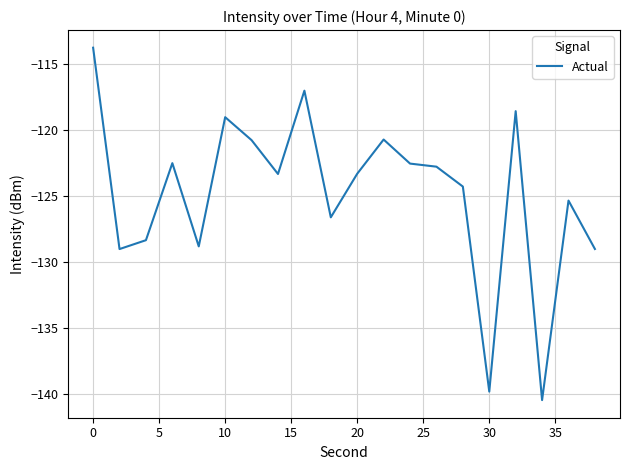

What is the difference between the maximum and minimum values?

26.7